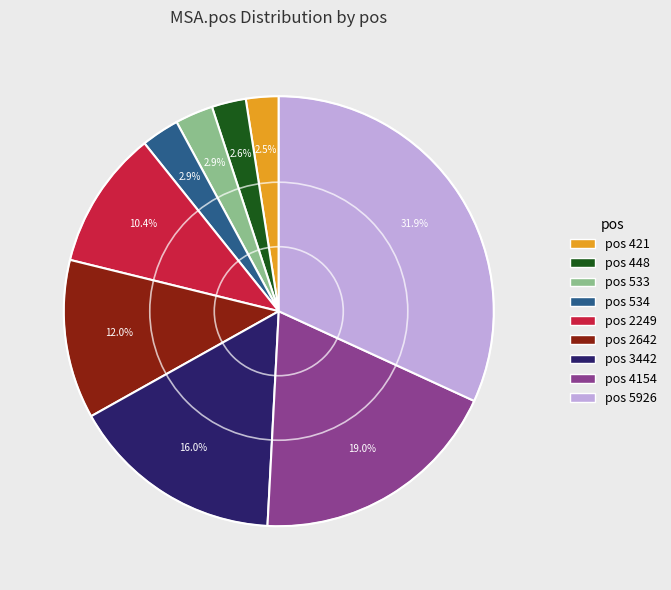

Does any single category account for the majority?

No